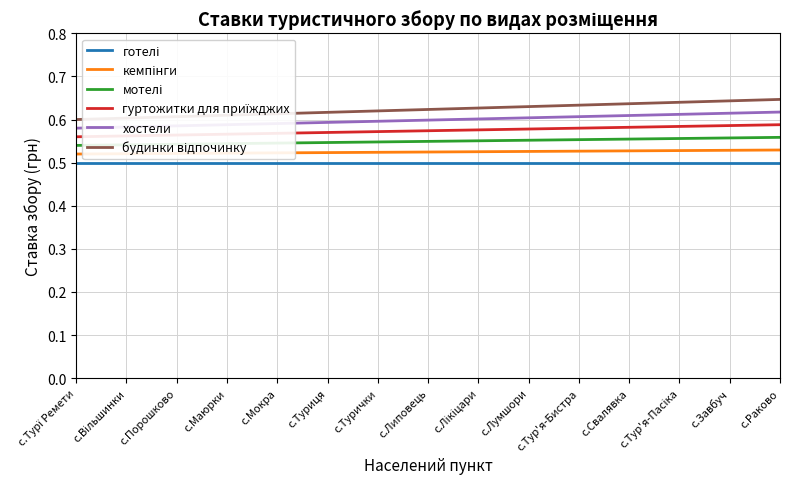

What is the total value across all series at с.Липовець?

3.4